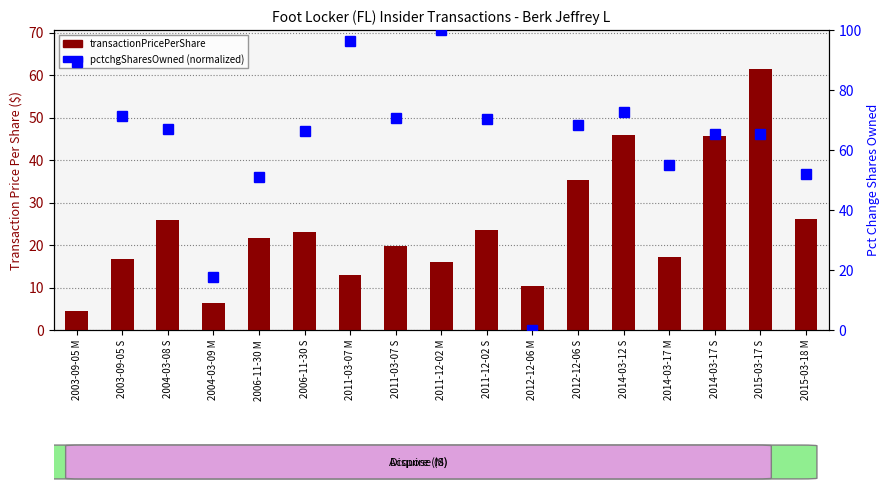

At how many categories does at least one series exceed 86?

3